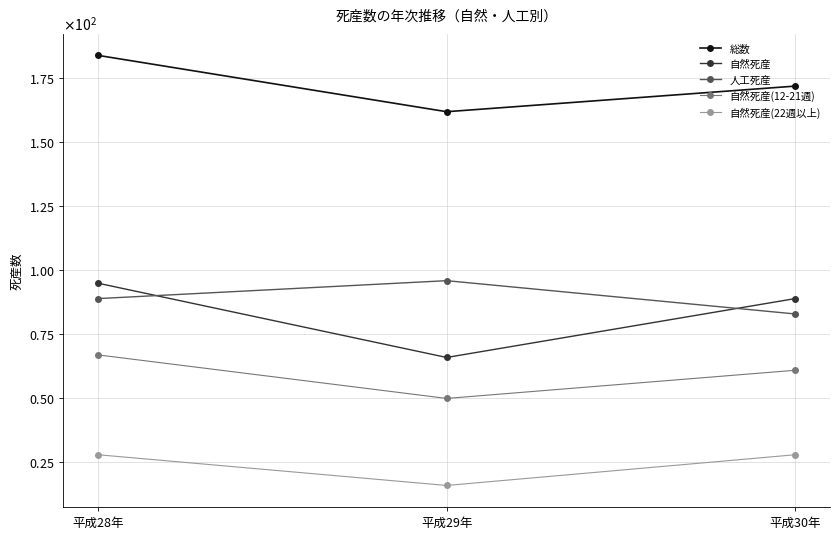

Which series has the largest total across all categories?

総数